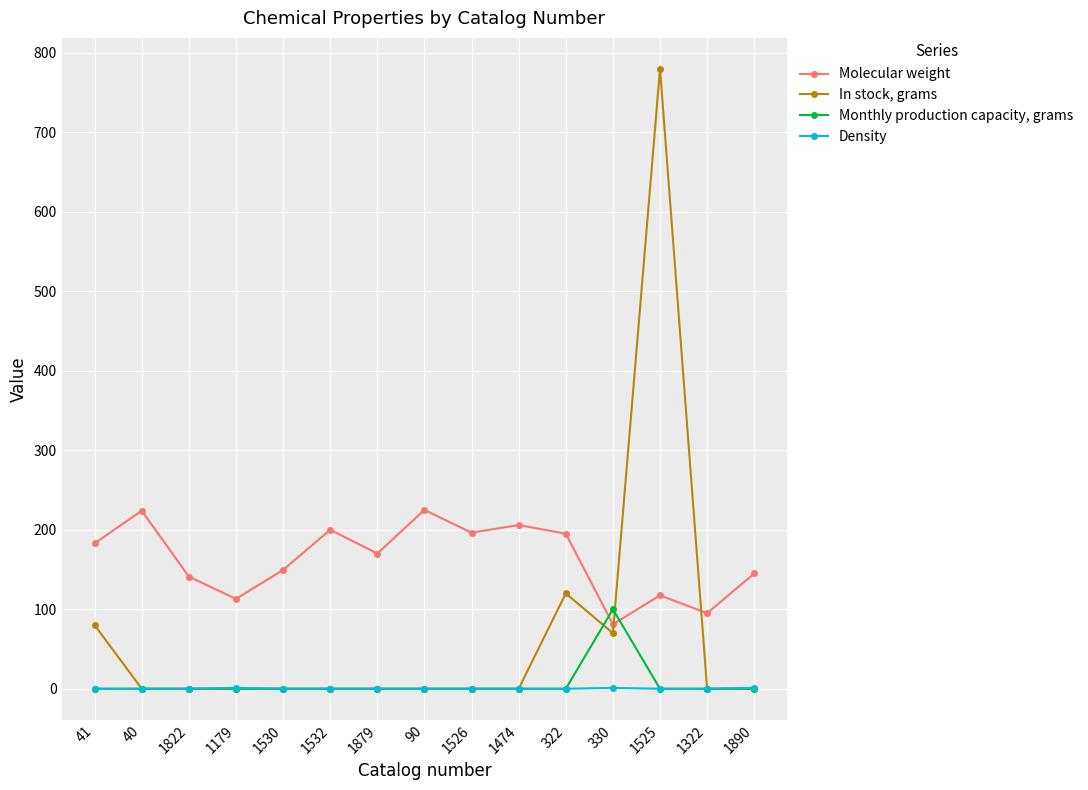

True or false: Density and Molecular weight intersect in this chart.

False